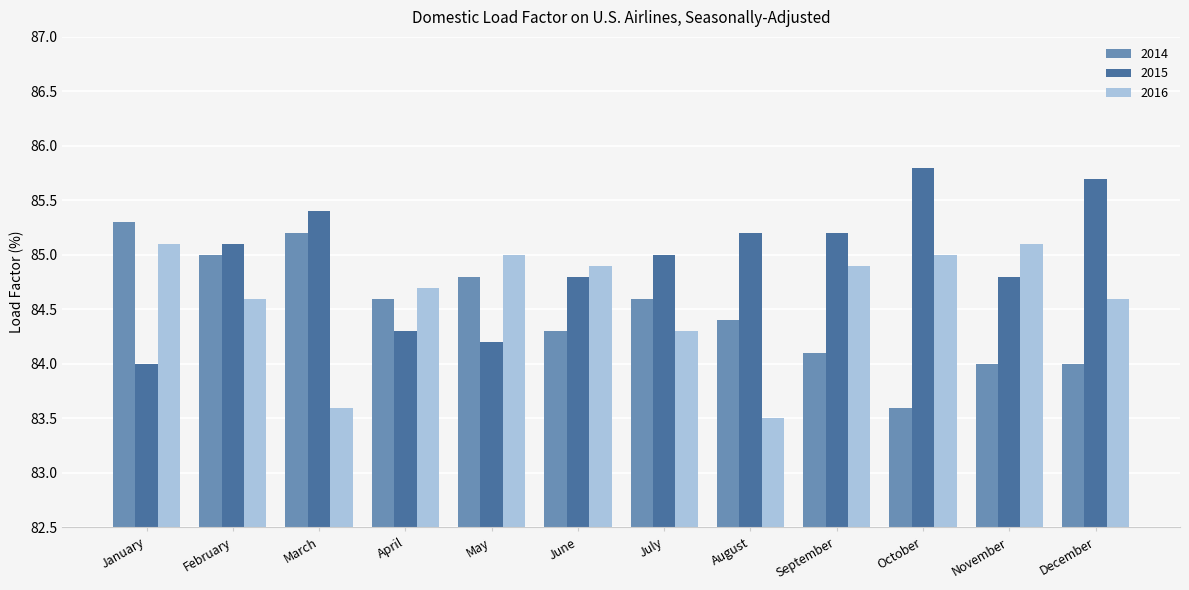

What value does the 2014 series have at July?

84.6